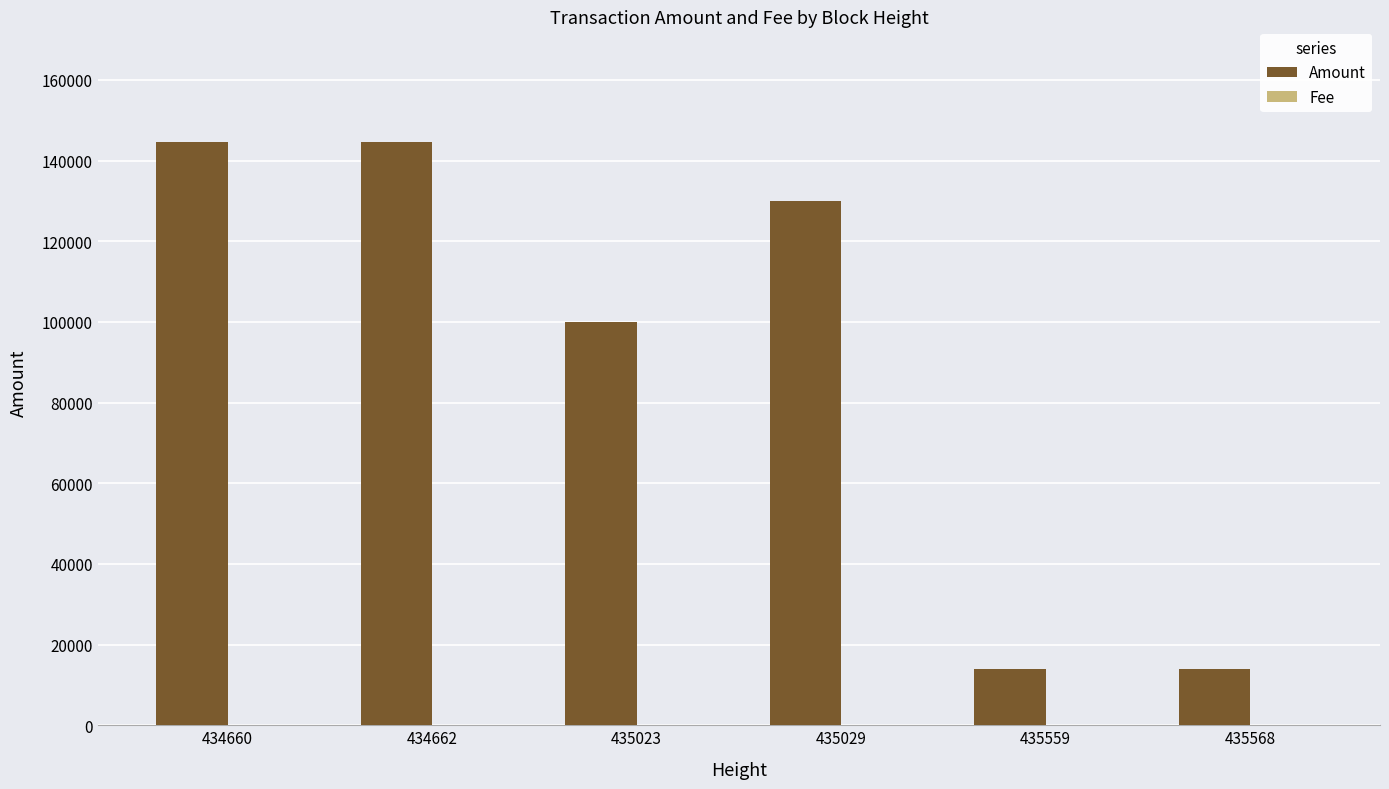

Which series has the largest total across all categories?

Amount